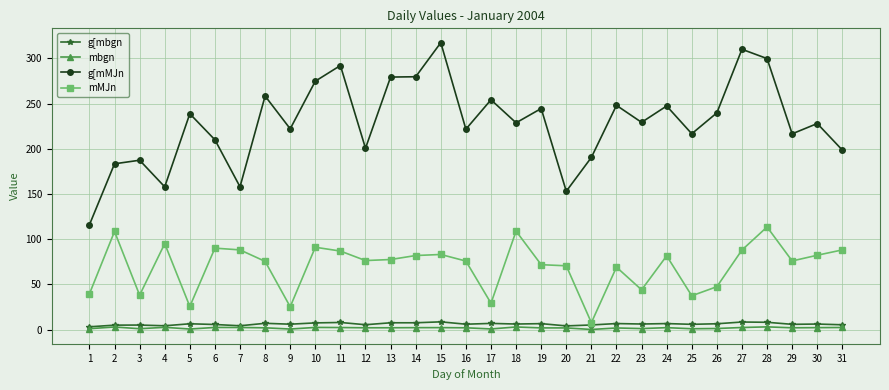

How many lines are shown in the chart?

4